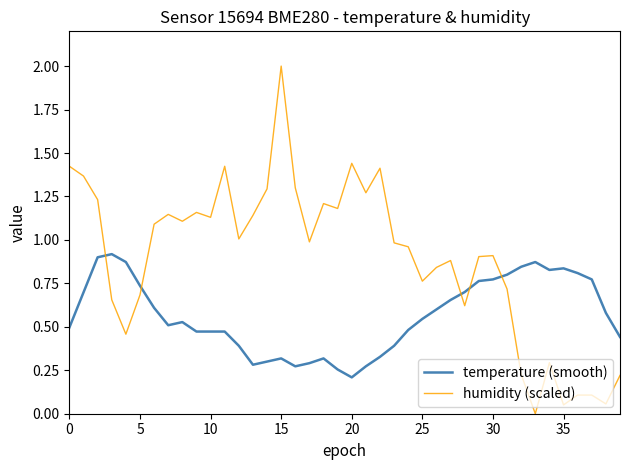

Rank the series by their maximum value, from lowest to highest.

temperature (smooth), humidity (scaled)